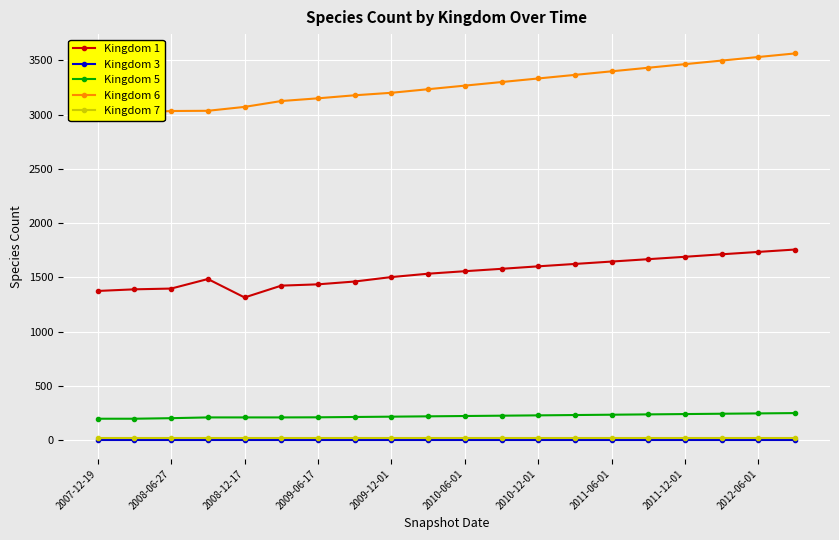

True or false: Kingdom 5 and Kingdom 1 intersect in this chart.

False